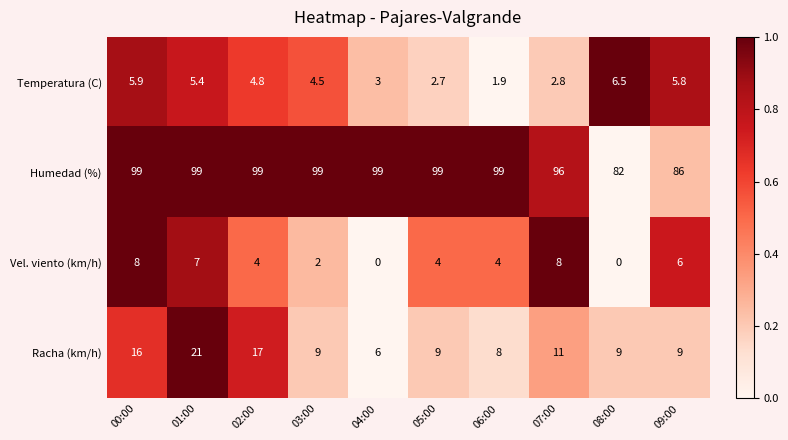

How many data points does each series have?

10